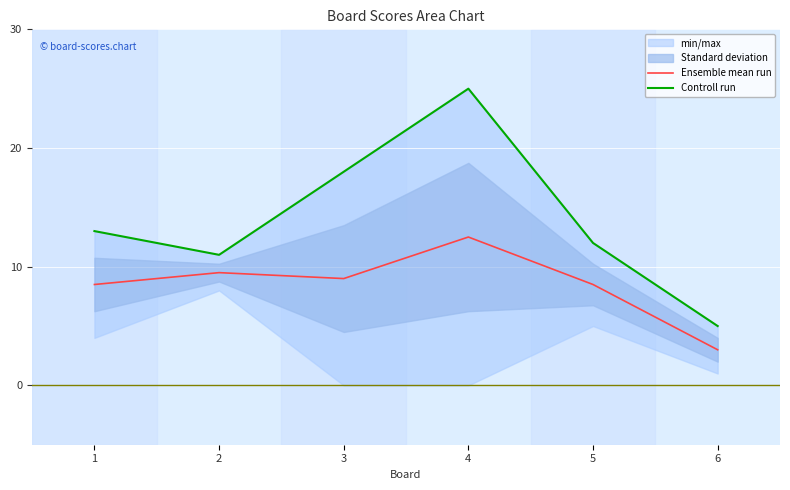

How many lines are shown in the chart?

2